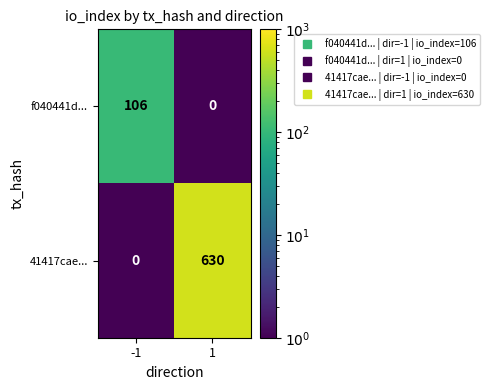

Read the f040441d... value at -1, to the nearest 5.

105